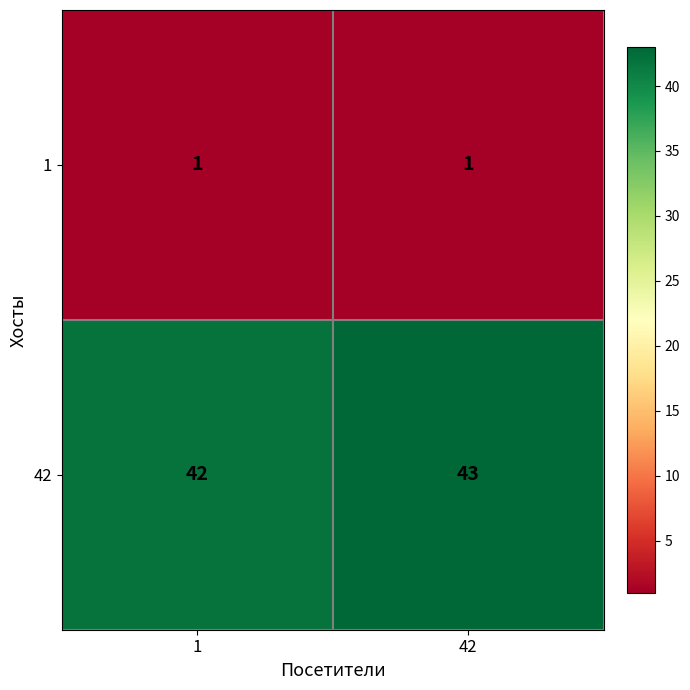

Reading left to right, transcribe all the data shown in this chart.

1: 1=1	42=1
42: 1=42	42=43